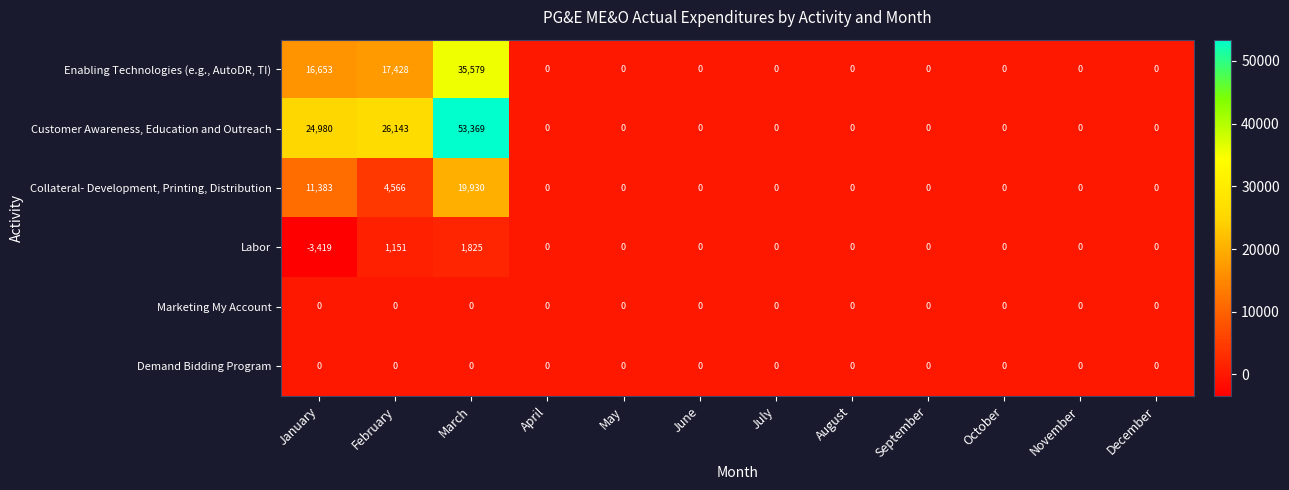

Which series has the largest total across all categories?

Customer Awareness, Education and Outreach